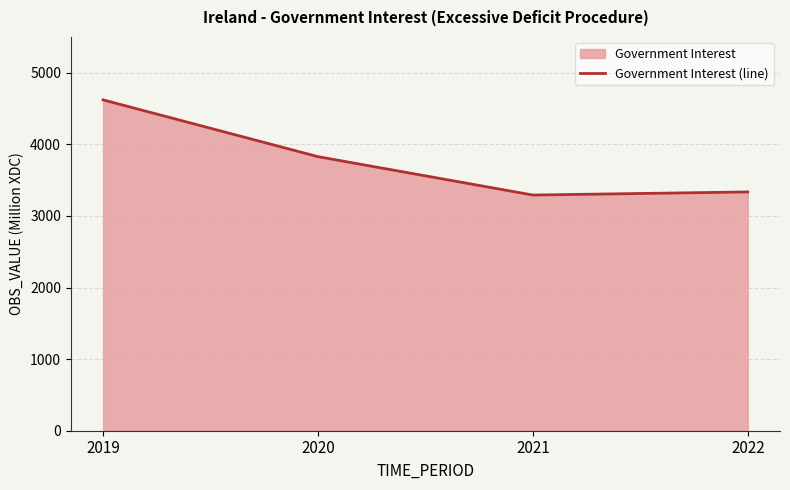

Rank the categories by value from highest to lowest.

2019, 2020, 2022, 2021